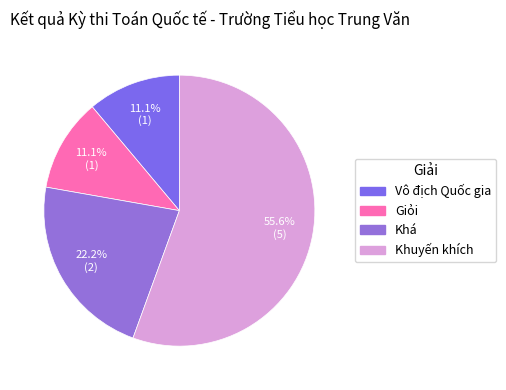

To the nearest percent, what is the average slice percentage?

25%